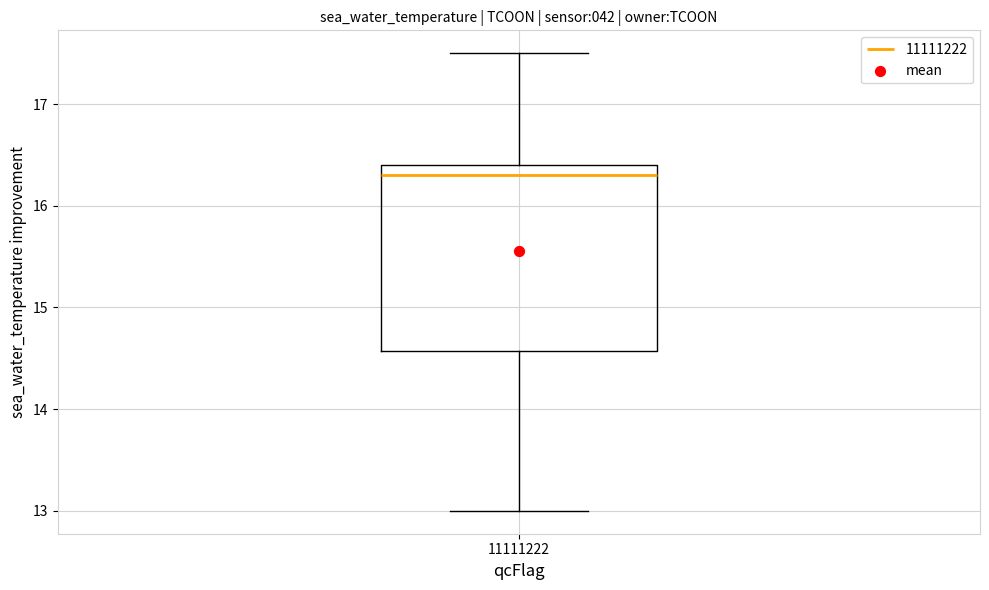

Read this box plot against the y-axis: the position of the median line, the range covered by the box, and the ends of both whiskers. The values are not printed on the chart, so give them approximately, as read against the axis.

median 16.3, box 14.6 to 16.4, whiskers 13.0 to 17.5